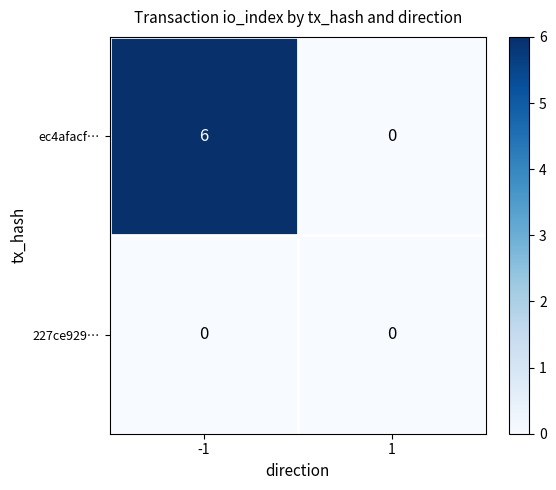

What is the greatest value displayed?

6